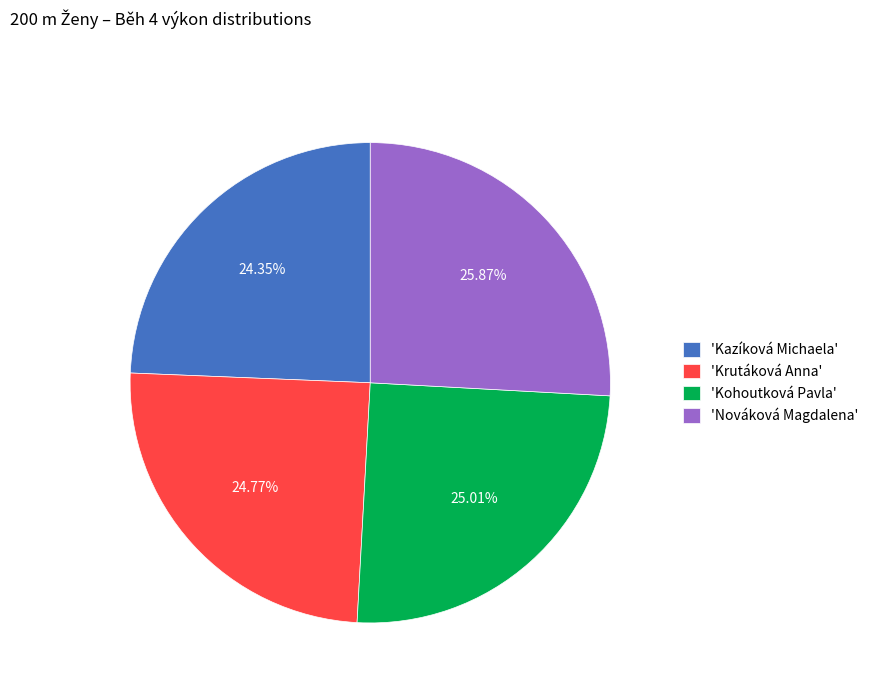

Does 'Nováková Magdalena' represent more than half of the total?

No